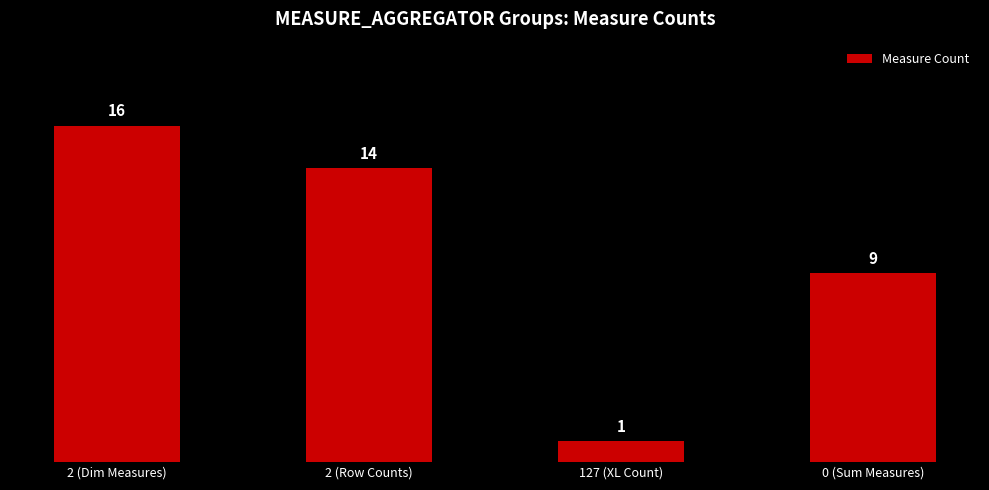

What is the greatest value displayed?

16